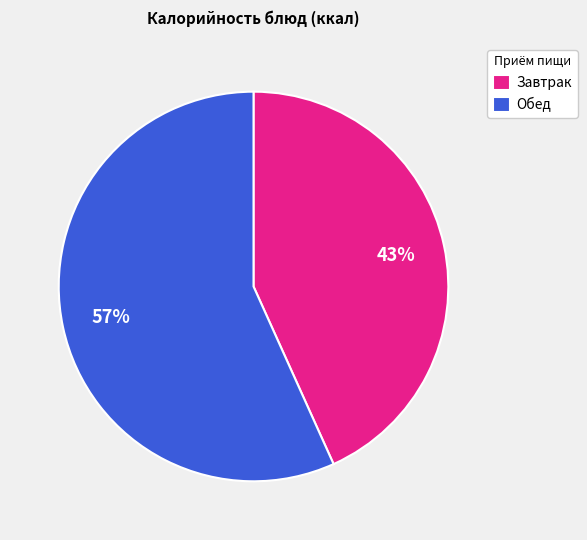

The Обед slice represents 57% of the pie. True or false?

True